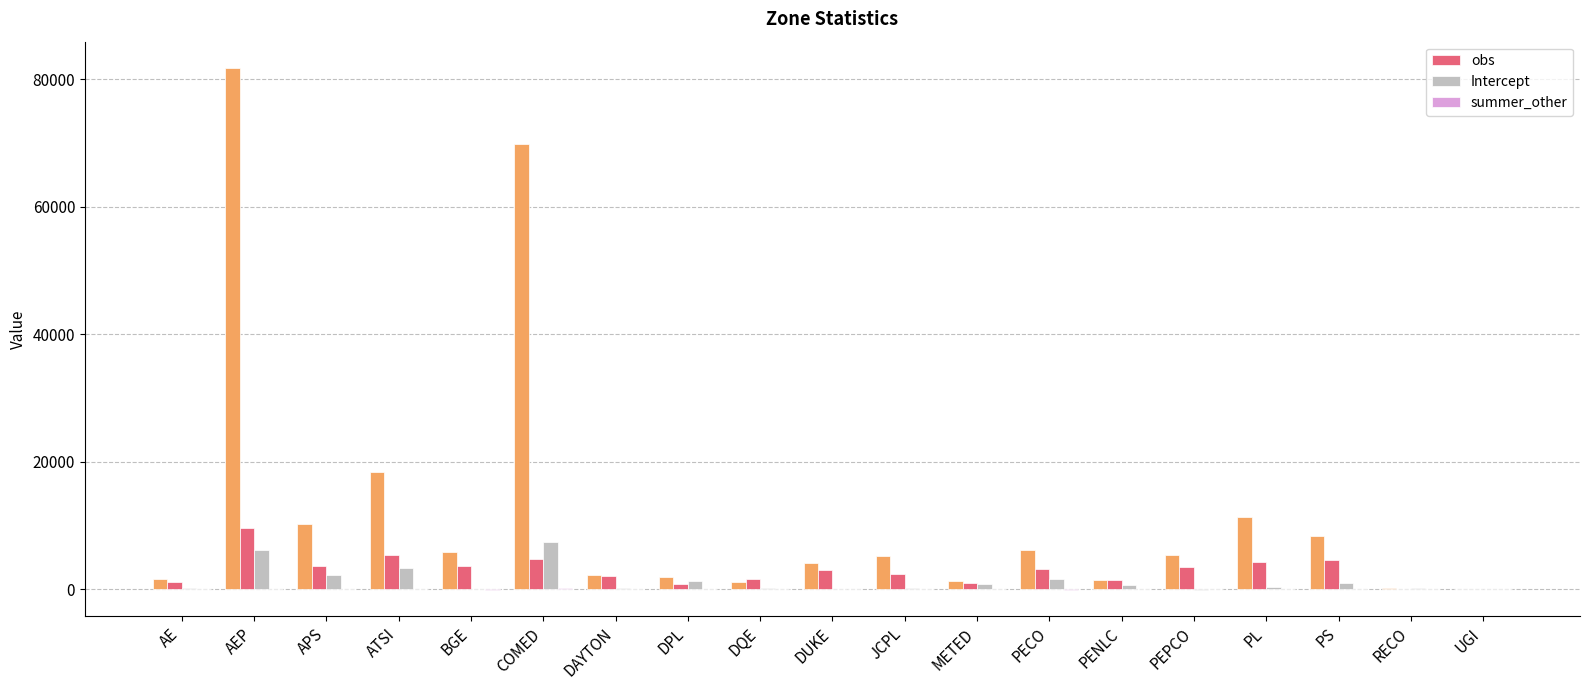

How many data points in Intercept are less than 372?

9